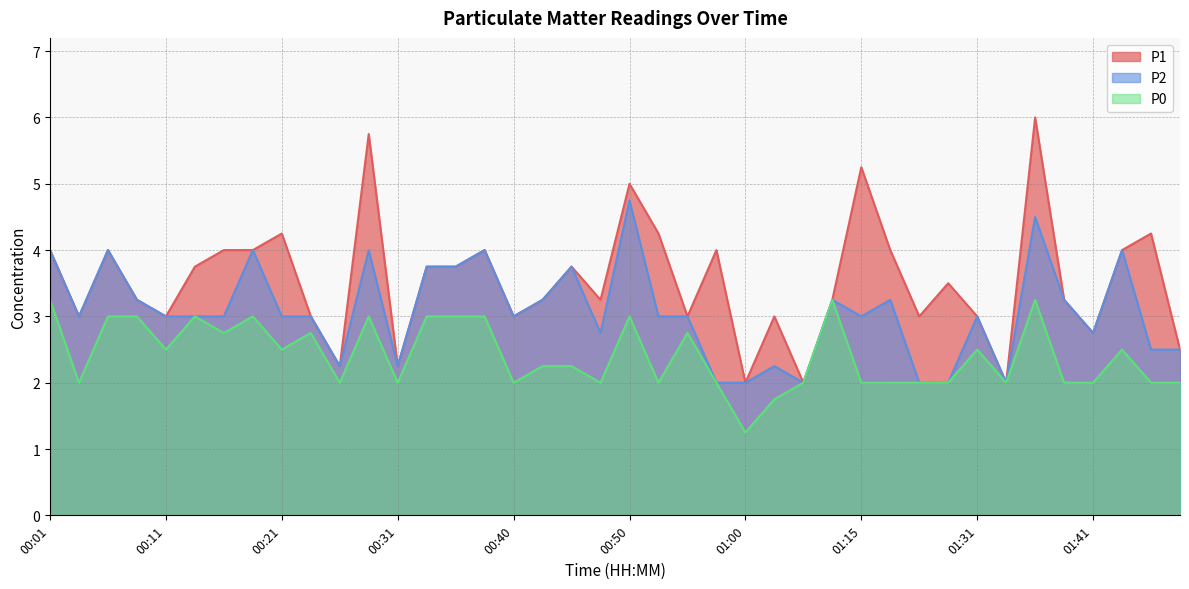

What is the spread (max minus min) of values at 01:36?

2.8